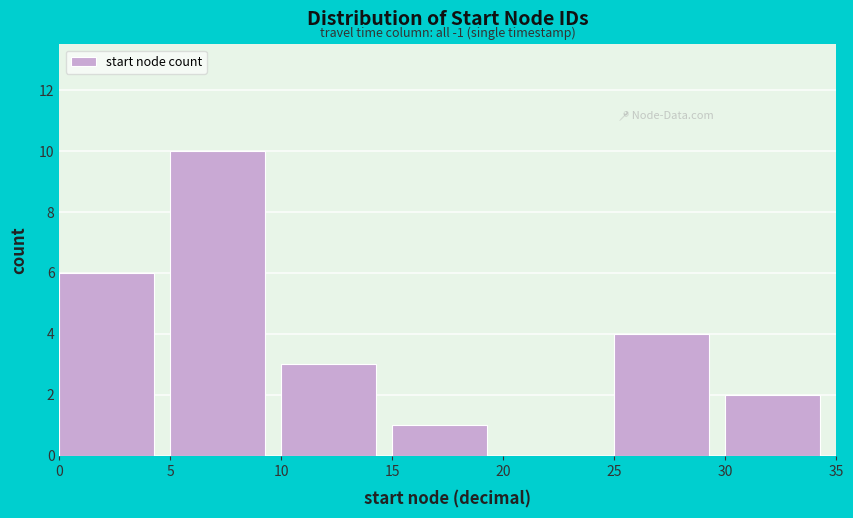

Which range on the x-axis has the tallest bar?

5 to 10